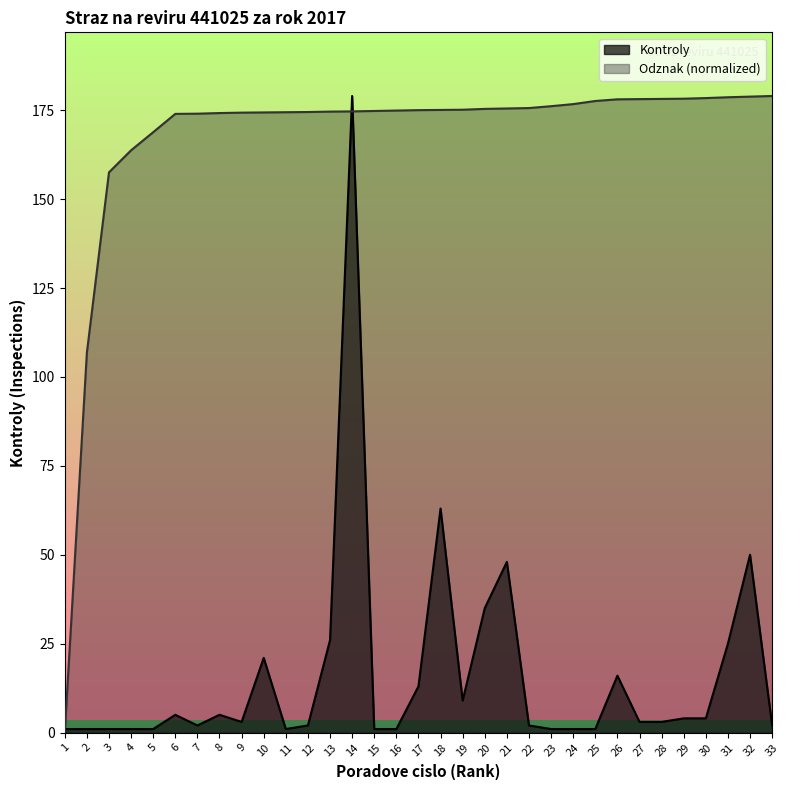

At which label does Kontroly reach its peak?

14